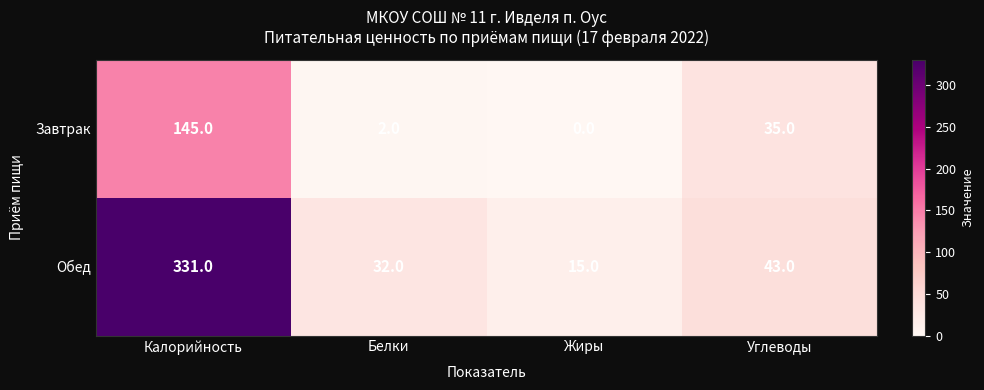

What is the difference between the highest and lowest values at Белки?

30